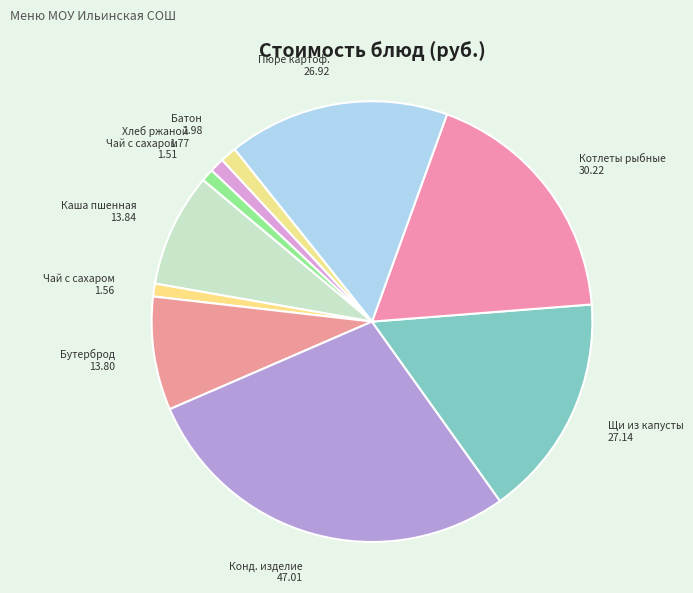

Count the number of slices in the pie.

10